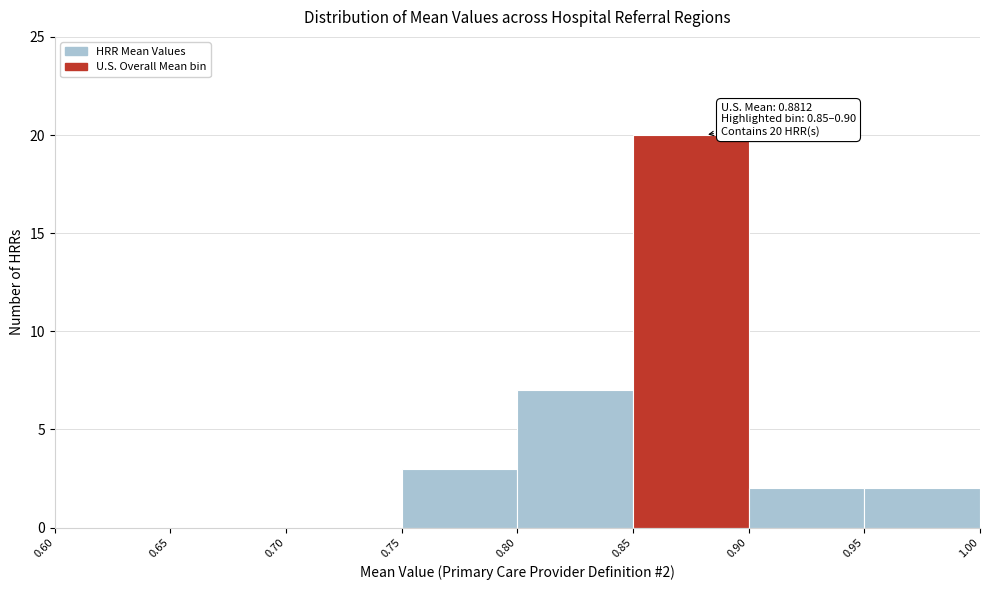

Over which range of the x-axis is the bar tallest?

0.85 to 0.90